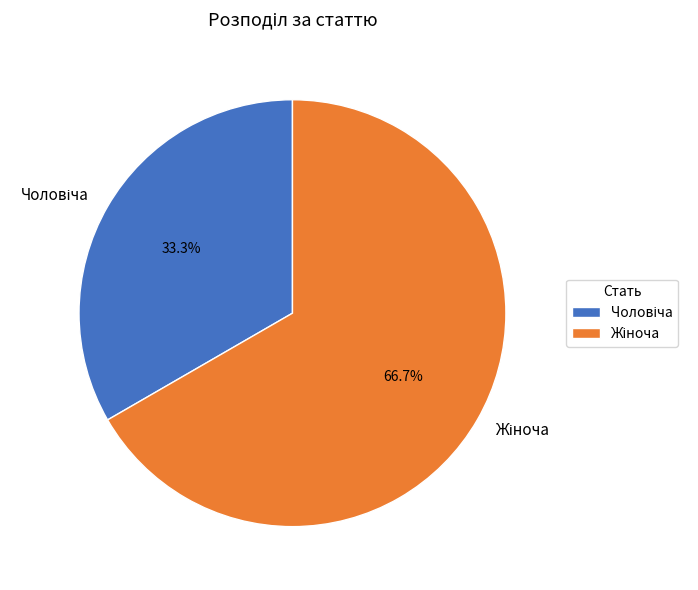

Is there a majority slice in this chart?

Yes